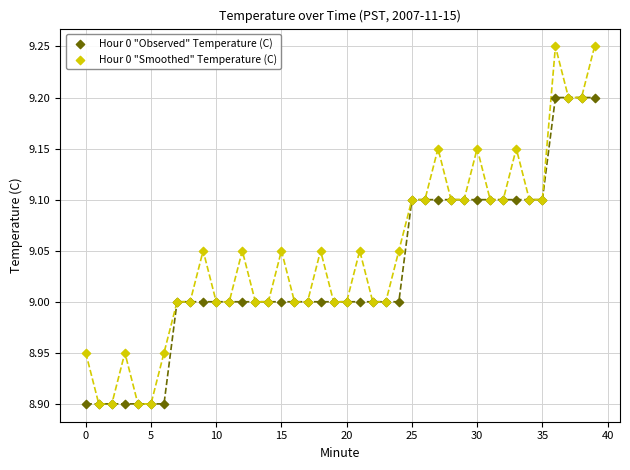

Which series contains the highest Y value?

Hour 0 "Smoothed" Temperature (C)